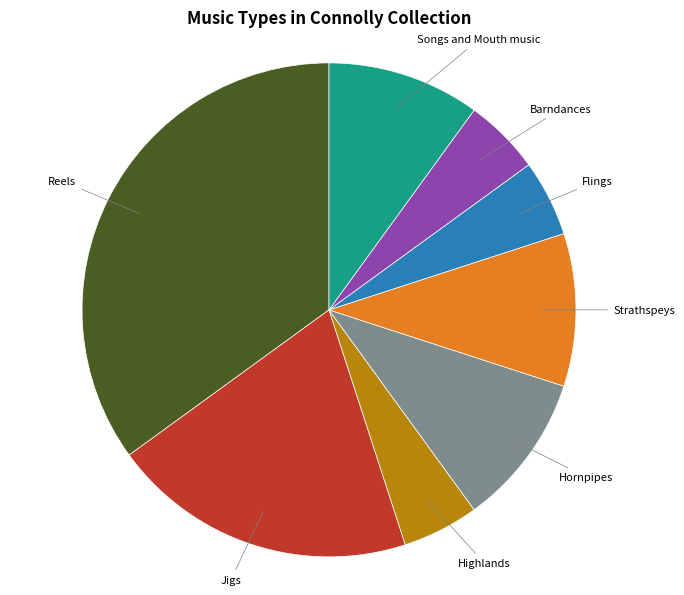

Which category has the biggest portion of the pie?

Reels